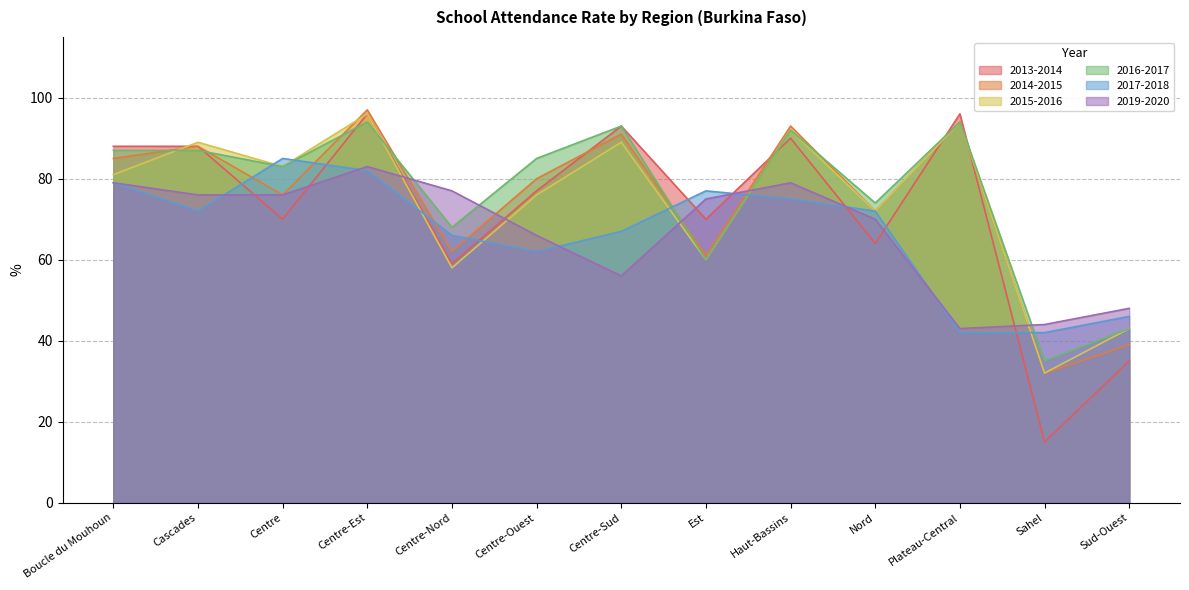

Where is 2019-2020 nearest to the value 63?

Centre-Ouest